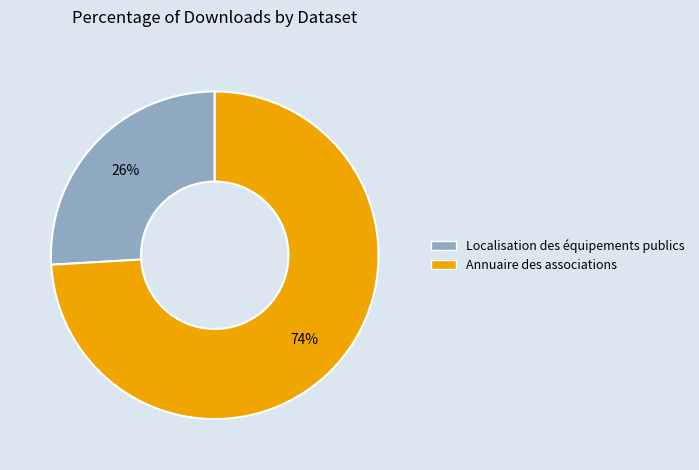

Is it true that Annuaire des associations is 74% of the pie?

True